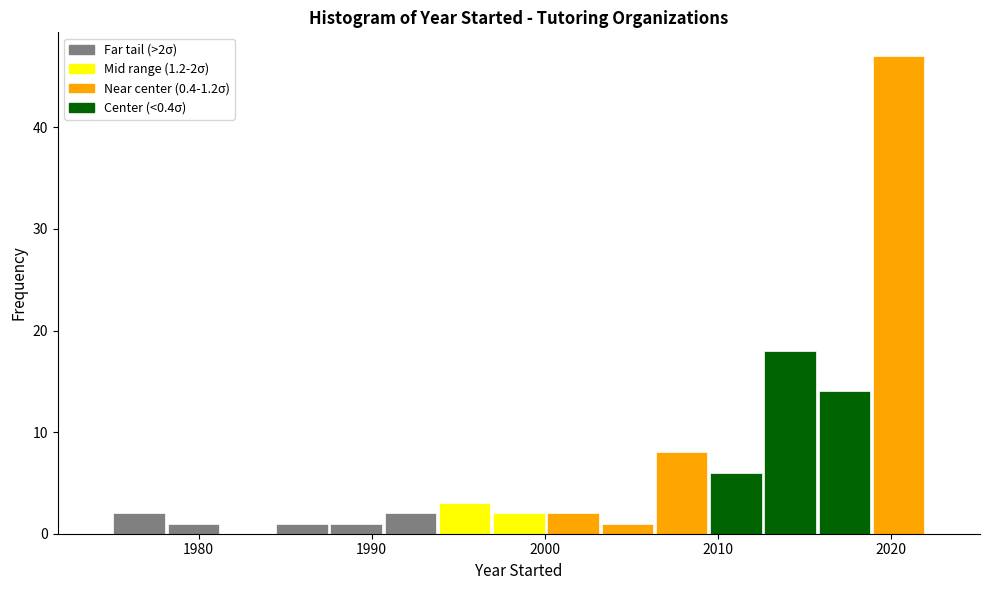

Read against the x-axis, roughly where is the centre of the tallest bar?

2020